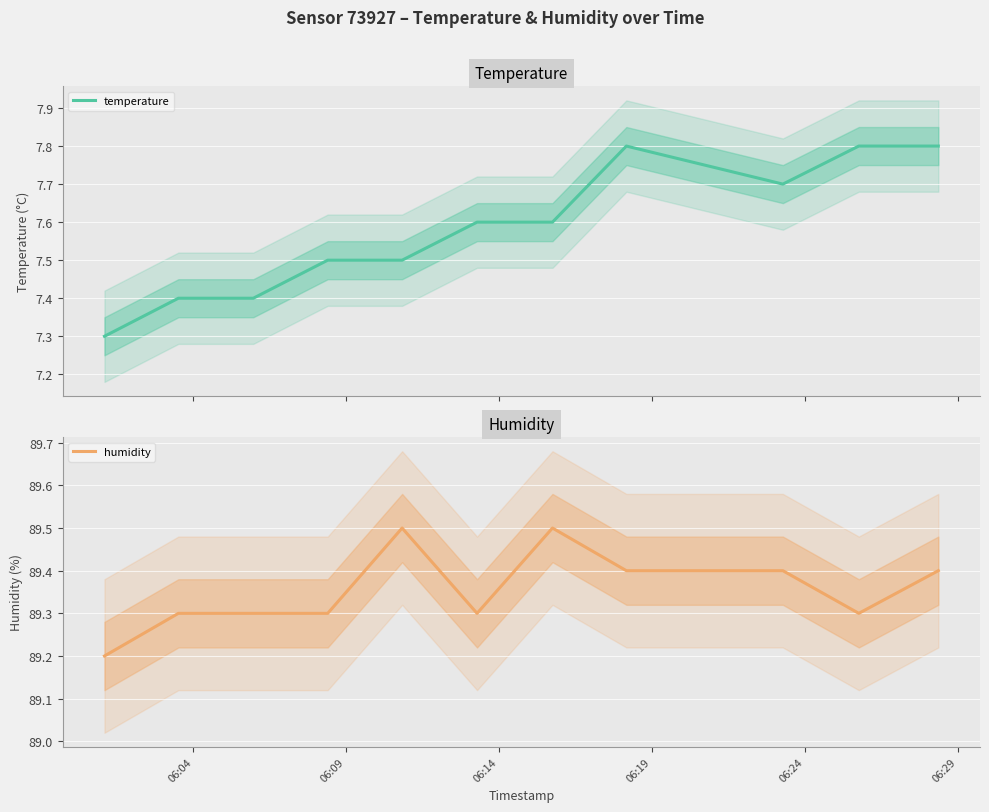

What is the difference between the maximum and minimum values in the temperature series?

0.5